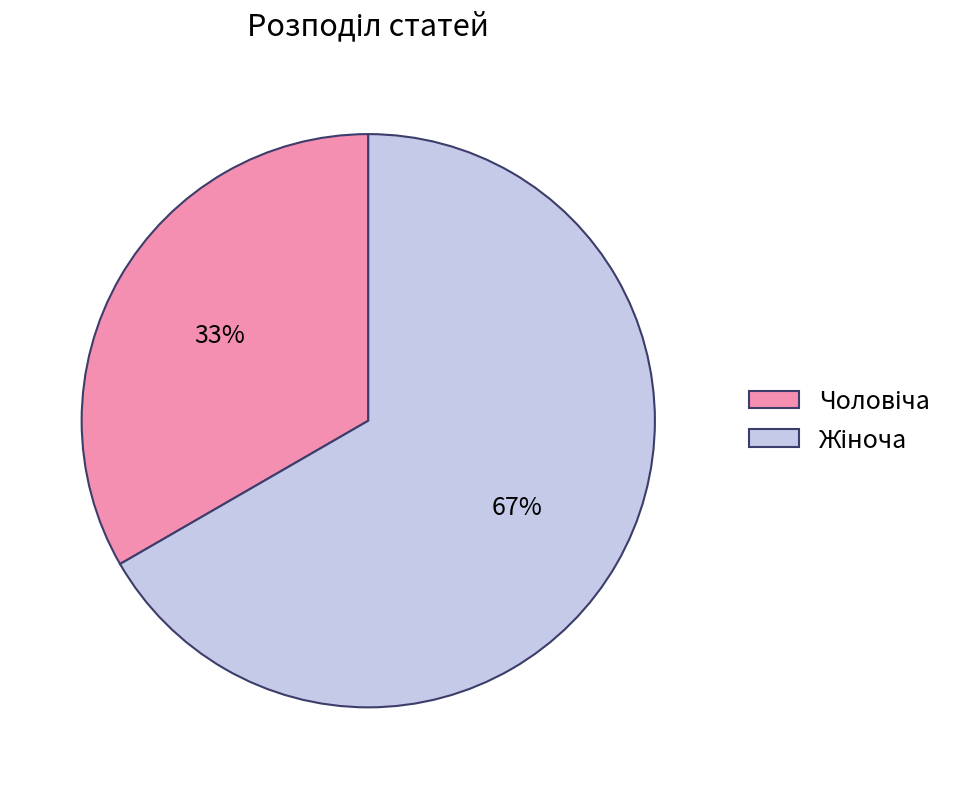

How many segments does this pie chart have?

2